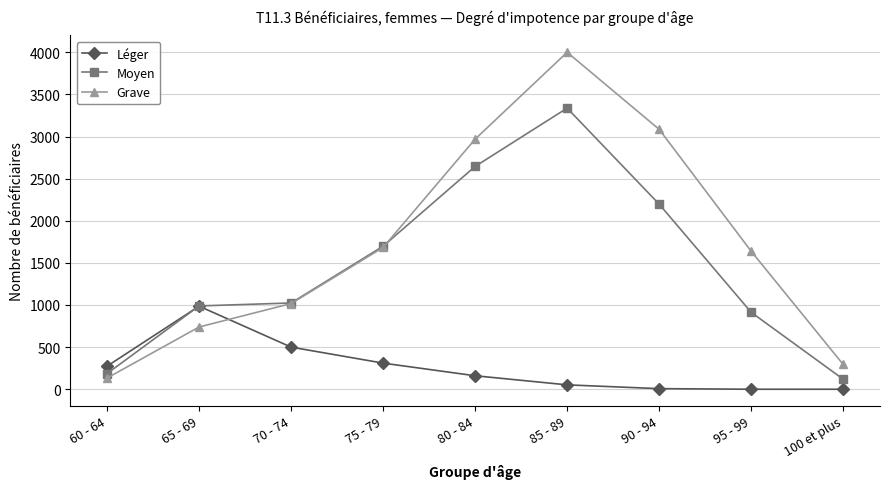

What position from the right is 80 - 84?

5